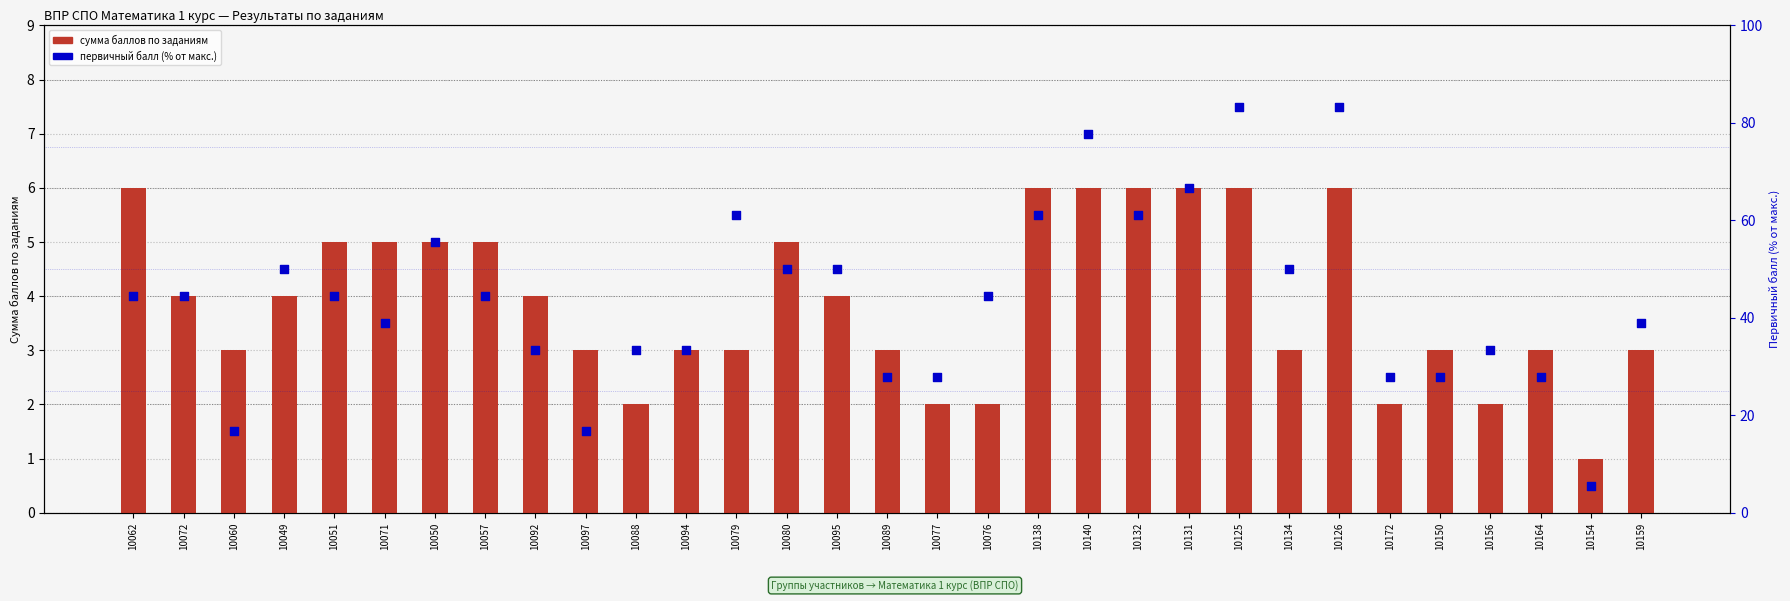

Is the value of task_1 at 10156 greater than the value of Первичный балл (%) at 10051?

No